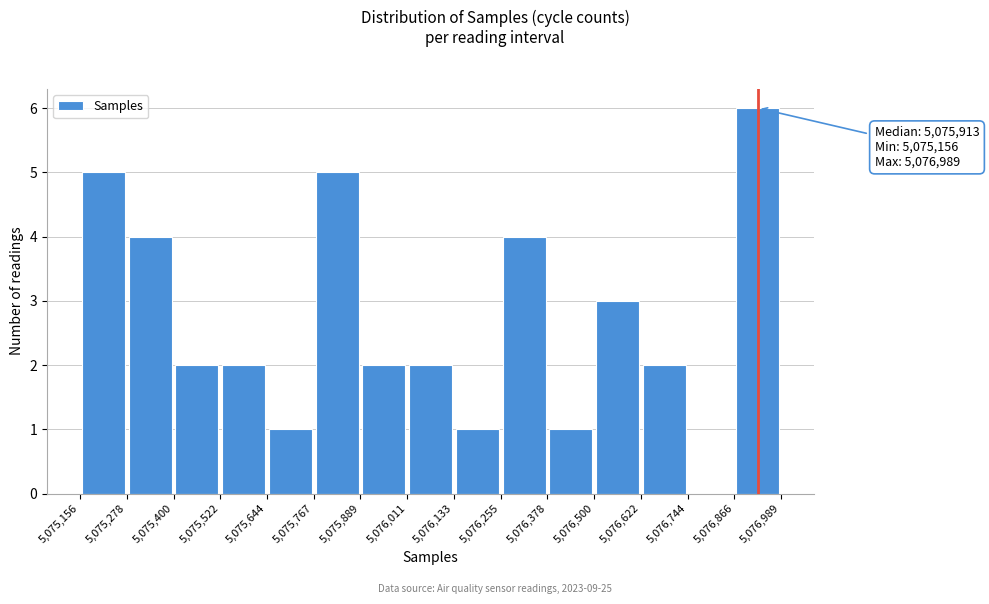

Which range on the x-axis has the tallest bar?

5,076,866 to 5,076,989